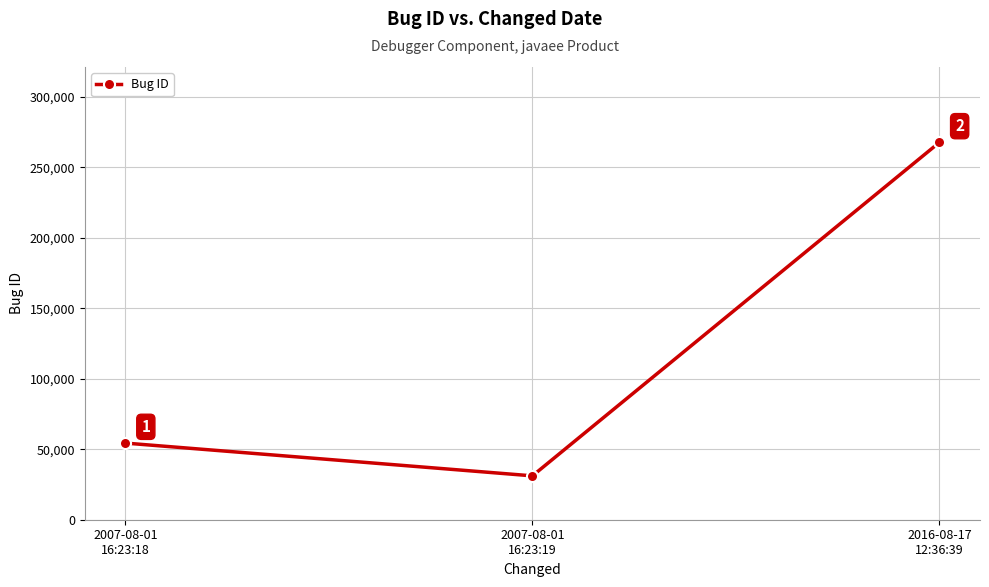

What is the sum of all values?

353093